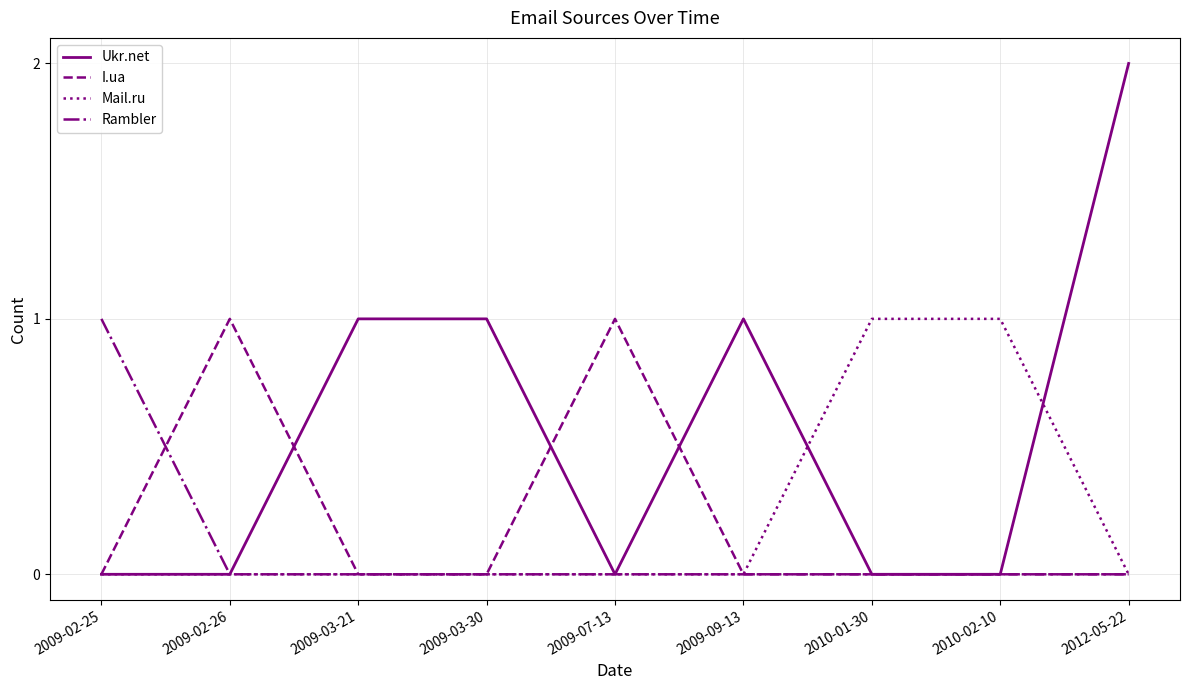

At which category is the sum across all series the highest?

2012-05-22